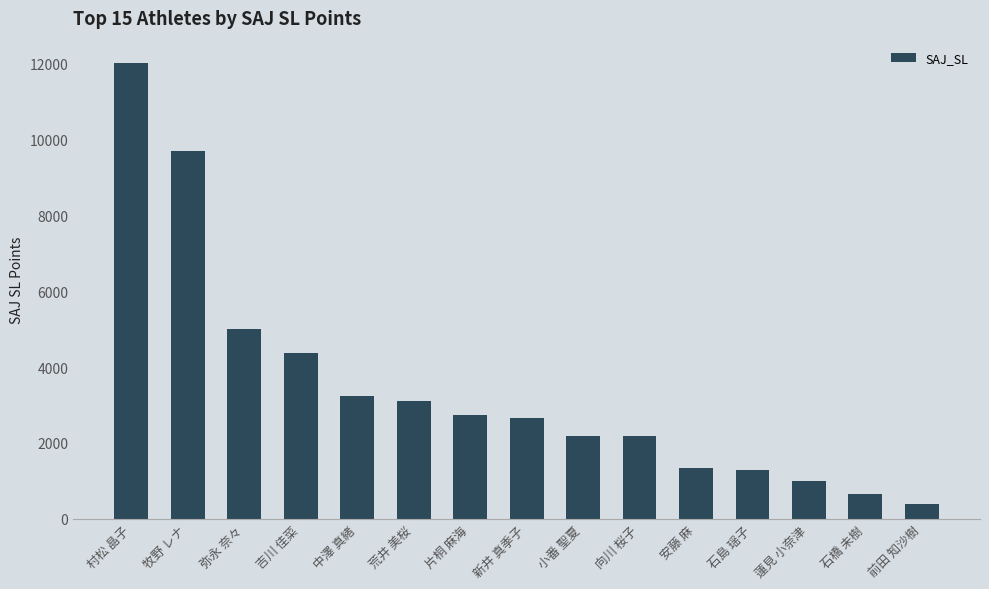

What is the maximum value shown in the chart?

12007